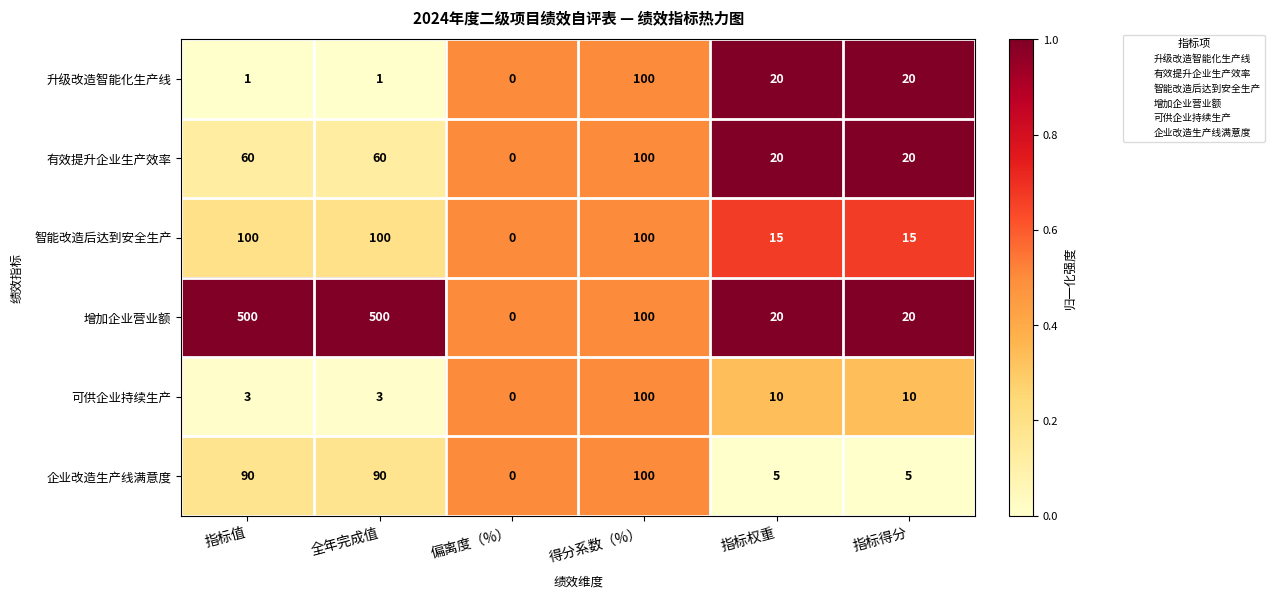

Rank the series at 全年完成值 from highest to lowest value.

增加企业营业额, 智能改造后达到安全生产, 企业改造生产线满意度, 有效提升企业生产效率, 可供企业持续生产, 升级改造智能化生产线